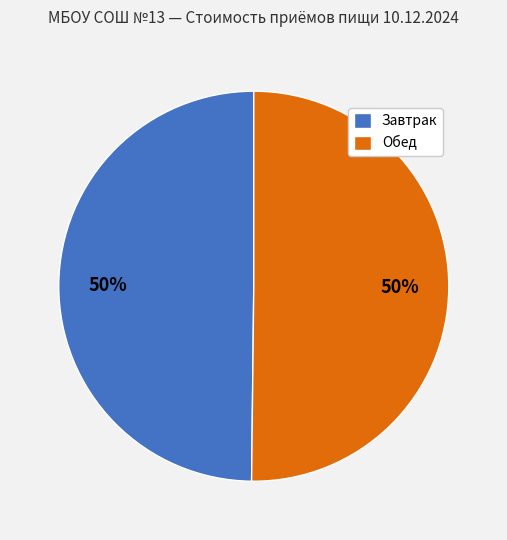

Count the number of slices in the pie.

2